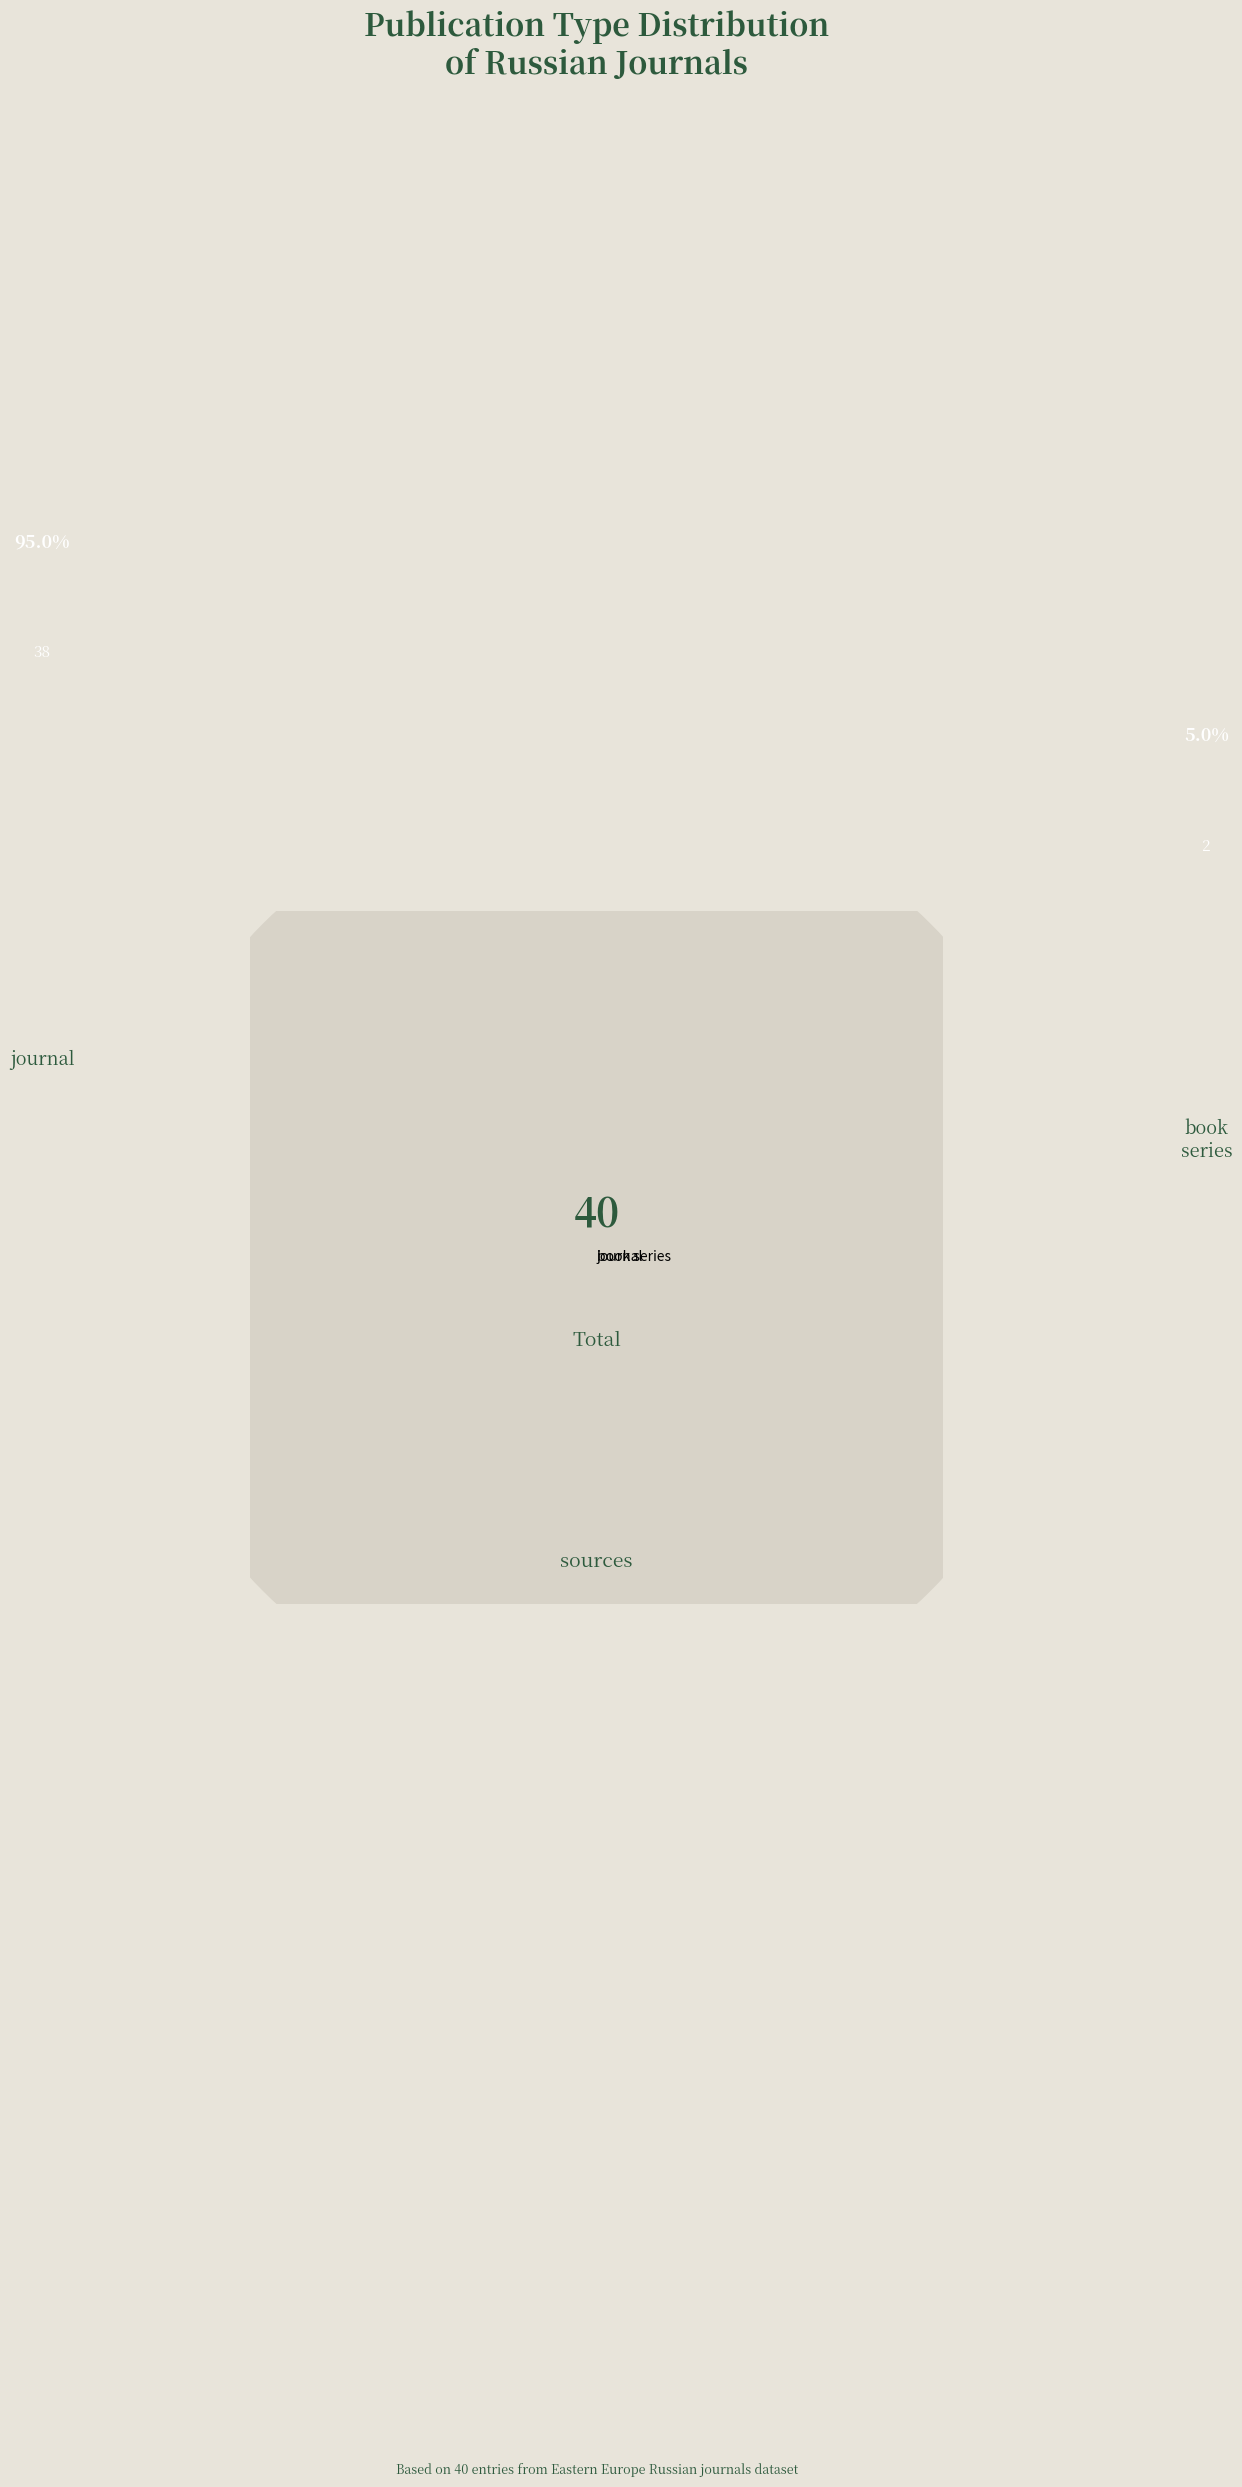

Rank the categories by value from lowest to highest.

book series, journal